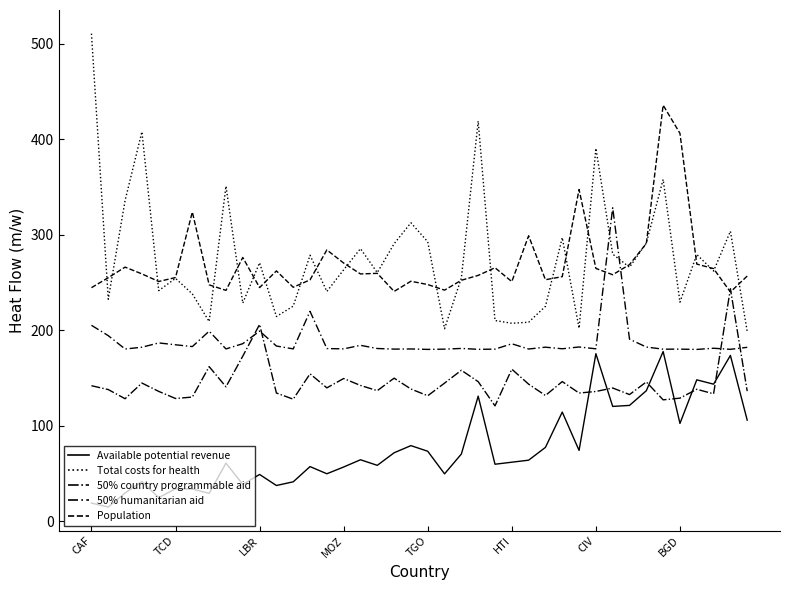

What is the difference between the maximum and second lowest values in the 50% country programmable aid series?

116.3